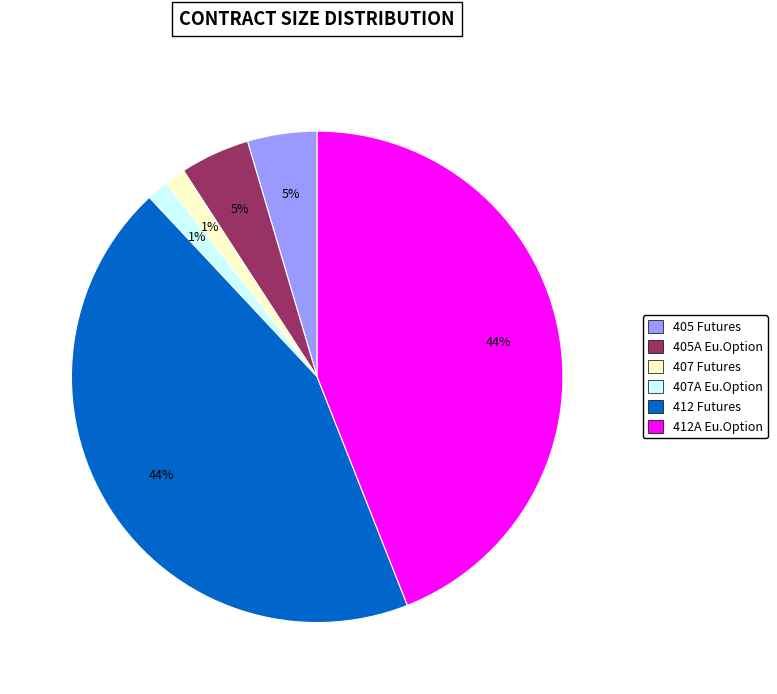

Is there any slice that represents more than half of the pie?

No